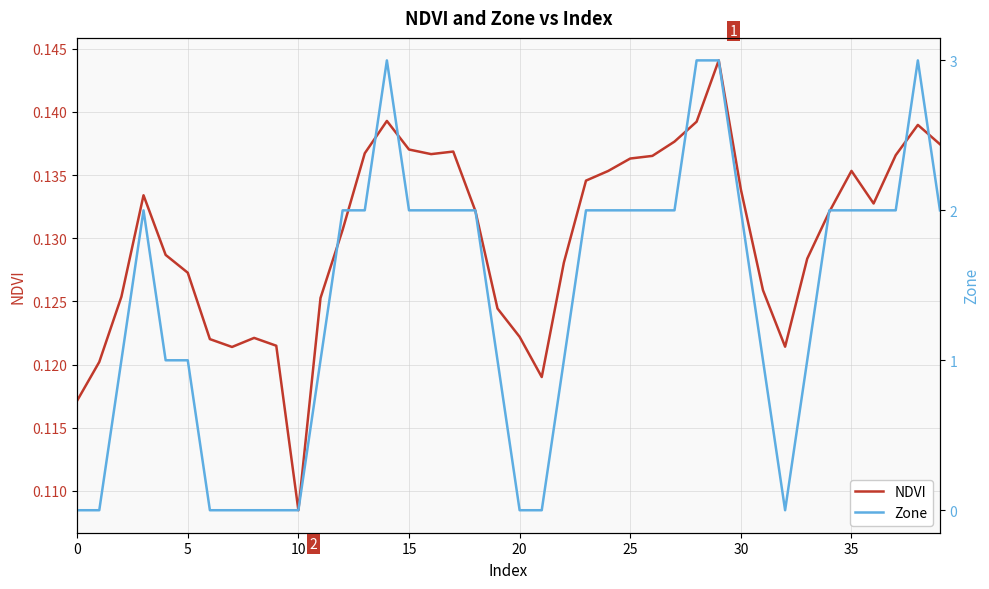

What are all the series names shown in the legend?

NDVI, Zone